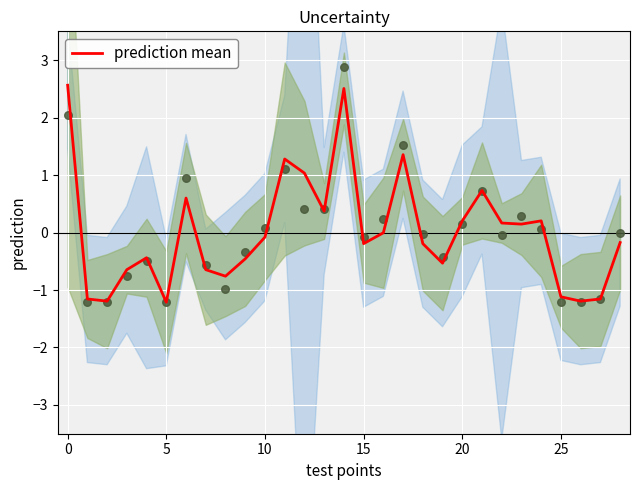

What is the maximum value for prediction mean?

2.6